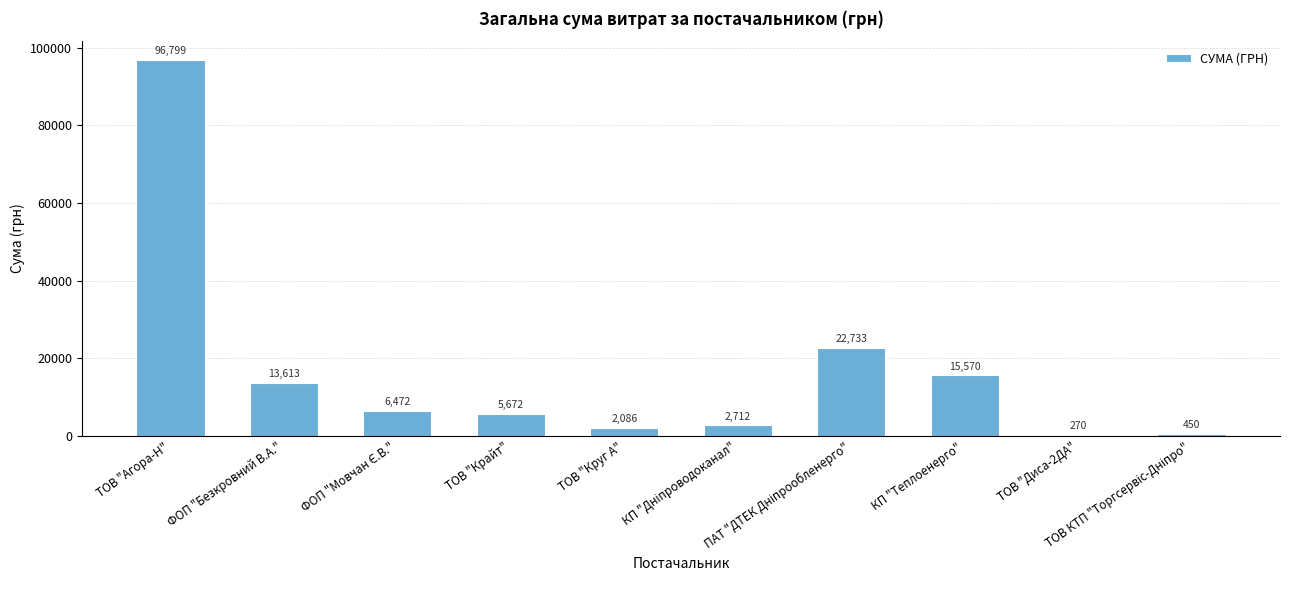

Which has a higher value, ТОВ "Диса-2ДА" or ФОП "Безкровний В.А."?

ФОП "Безкровний В.А."